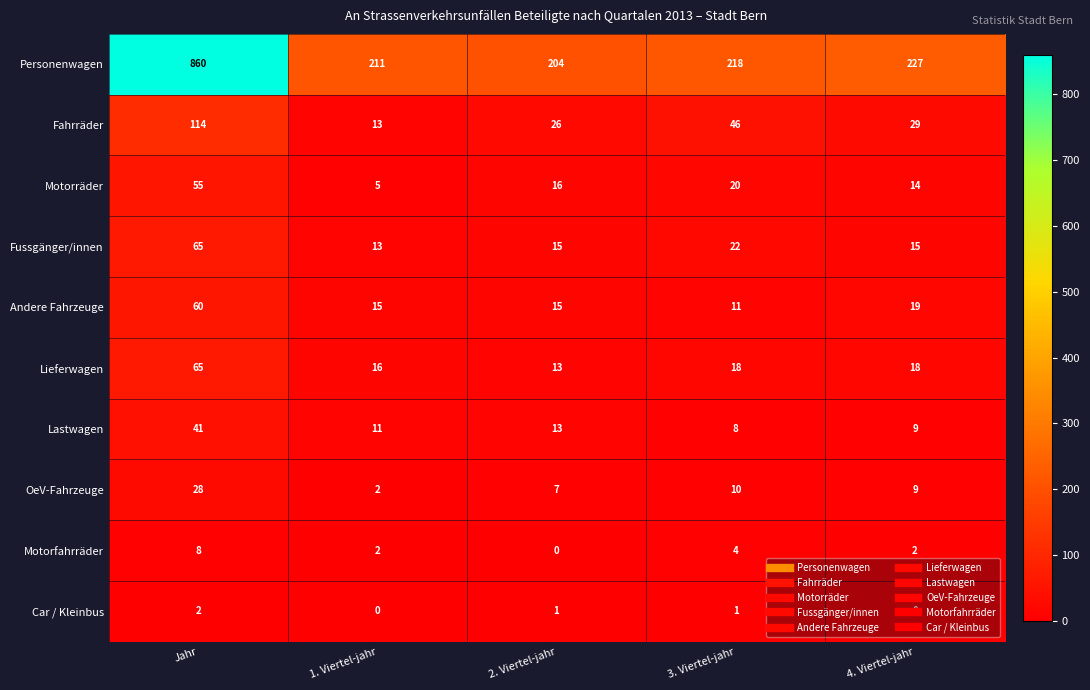

True or false: Personenwagen has a value of 94 at 3. Viertel-jahr.

False